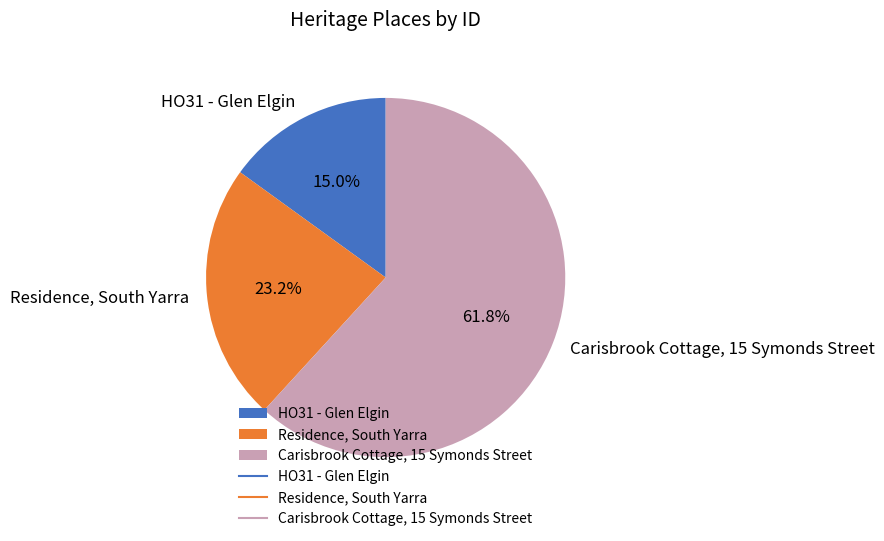

To the nearest percent, what is the average slice percentage?

33%